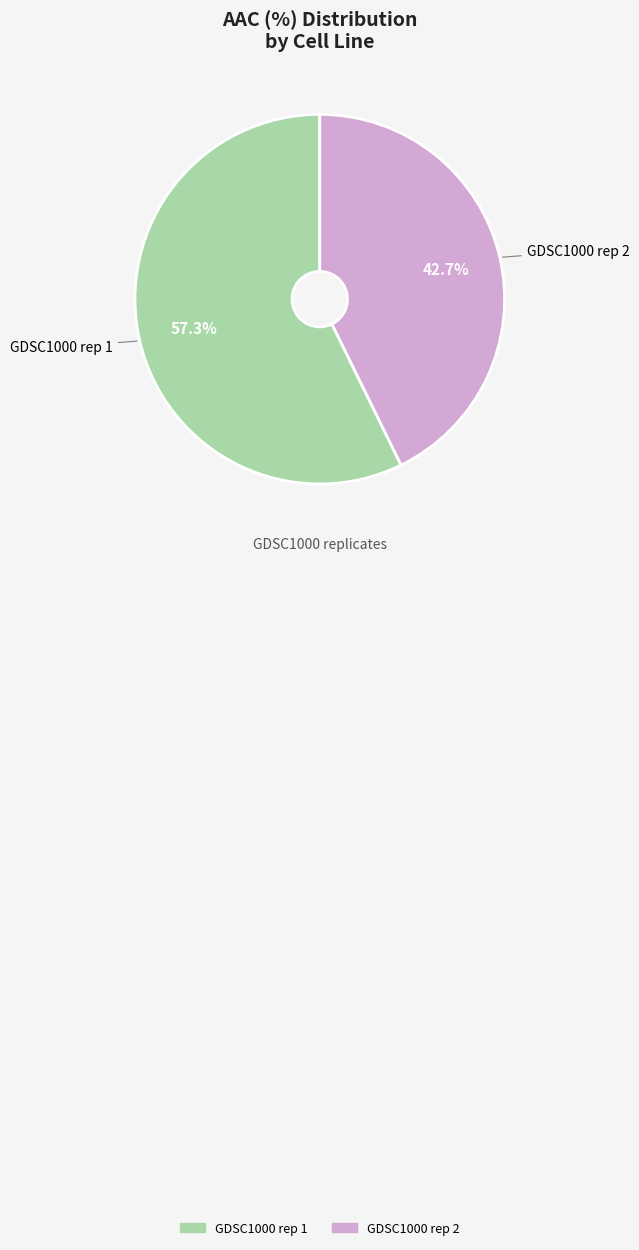

To the nearest percent, what is the difference between the largest and smallest slice percentages?

15%